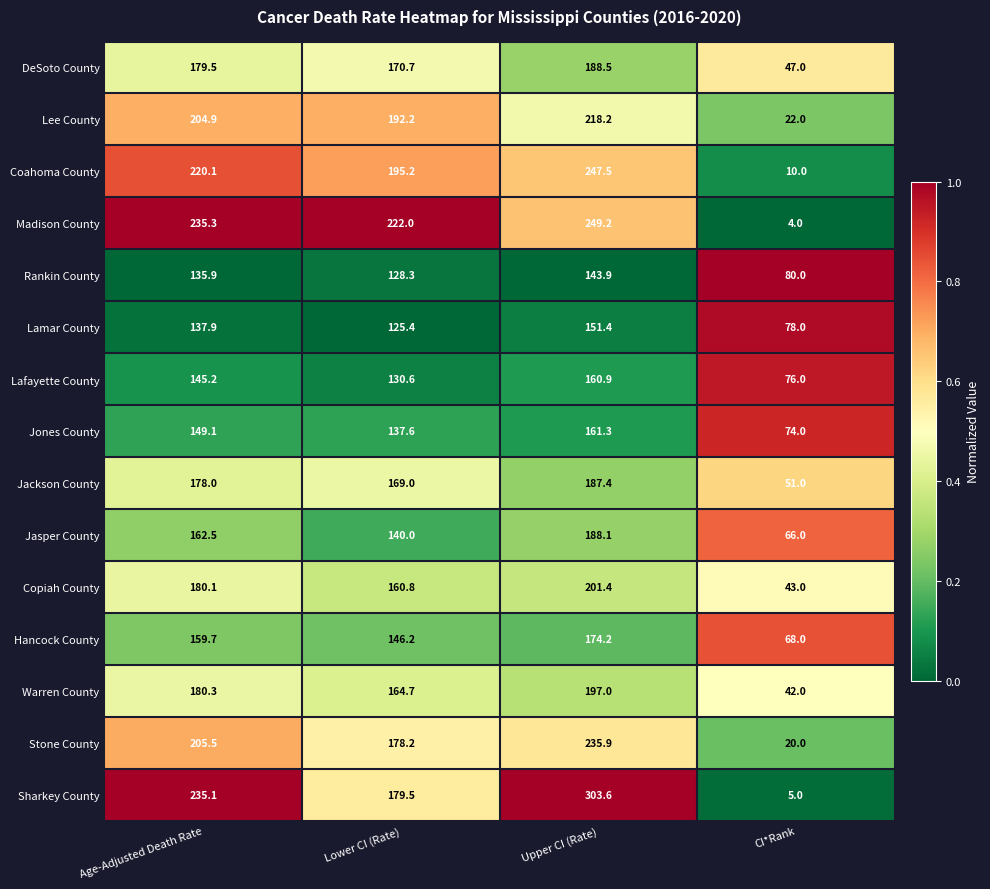

What is the difference between the highest and lowest values at Upper CI (Rate)?

159.7